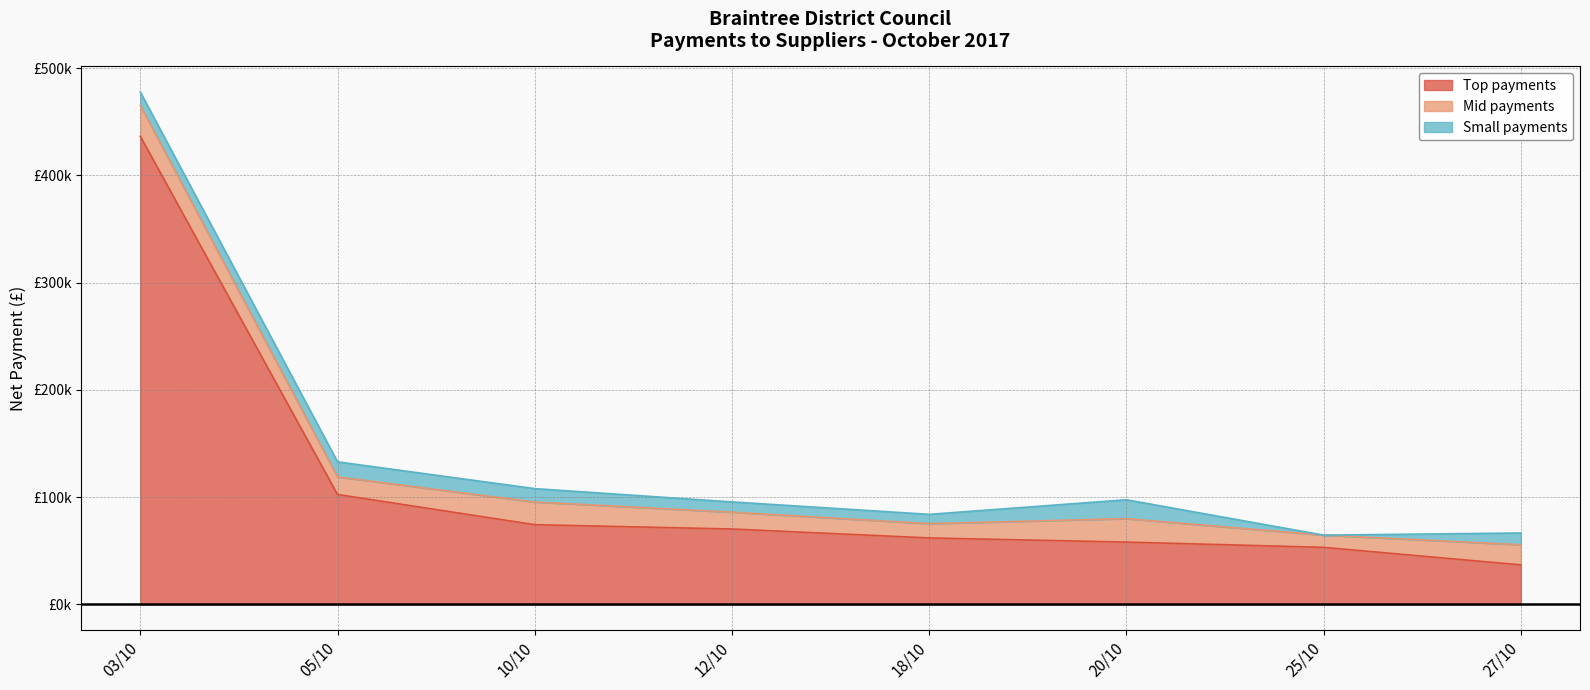

Is it true that Top payments equals 104498.9 at 18/10?

False